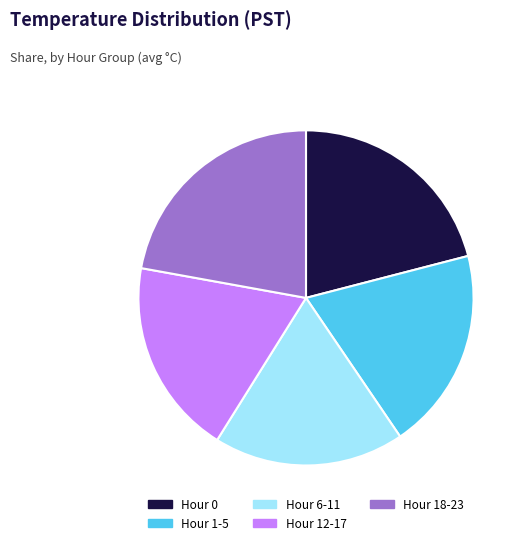

Which slice is the smallest?

Hour 6-11